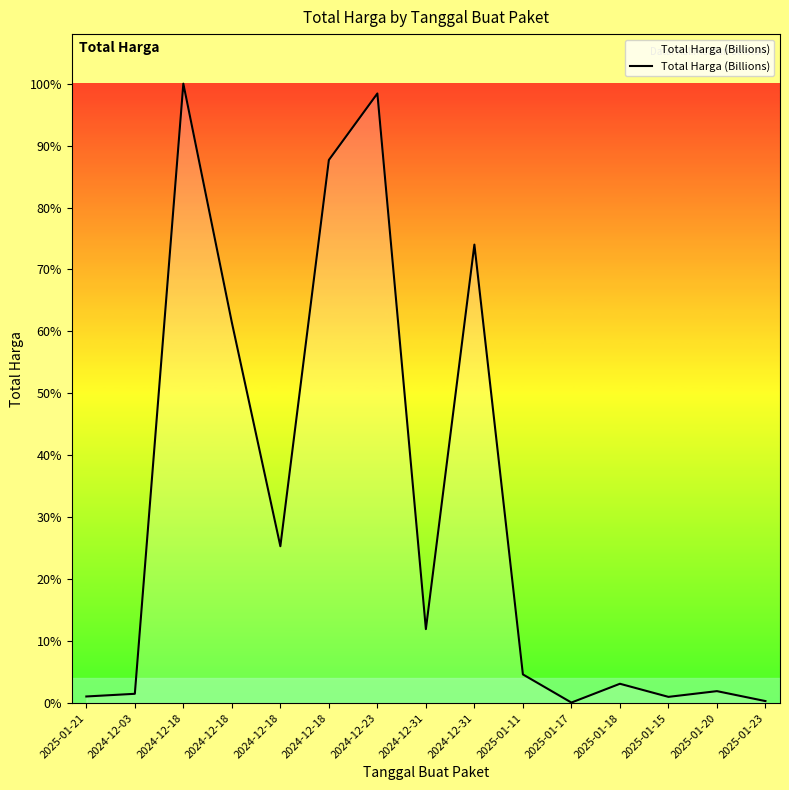

True or false: there are more than 2 points higher than both neighbors.

True